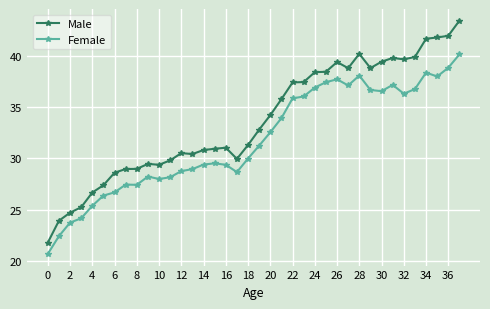

At how many categories does at least one series exceed 37?

16